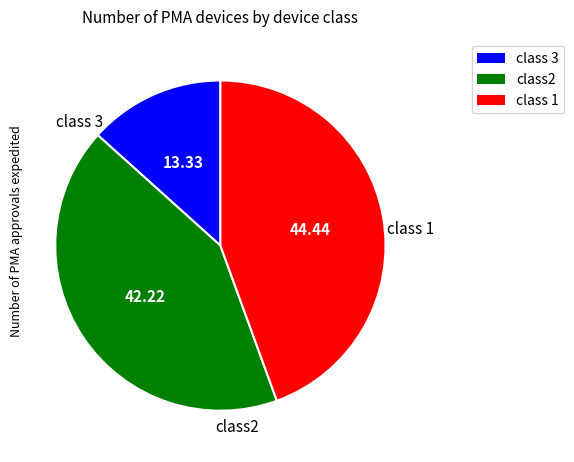

Is the sum of class 3 and class2 greater than half?

Yes